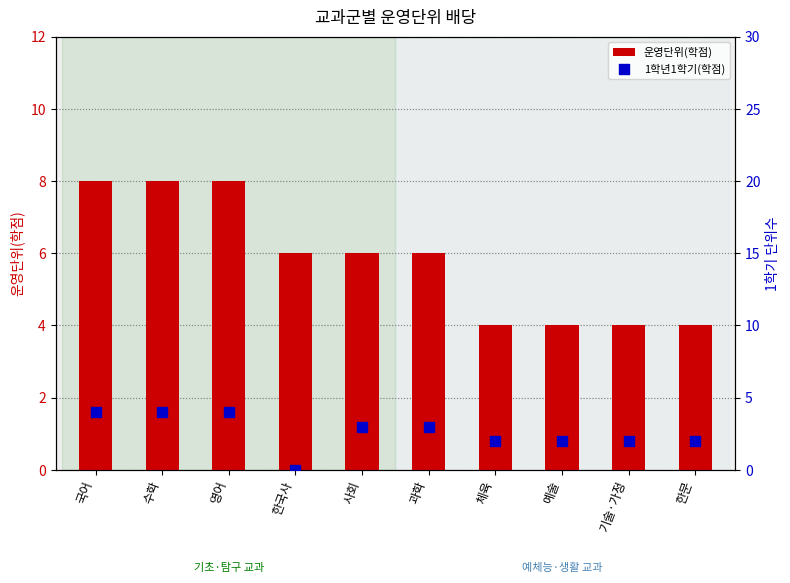

What are all the series names shown in the legend?

운영단위(학점), 1학년1학기(학점)